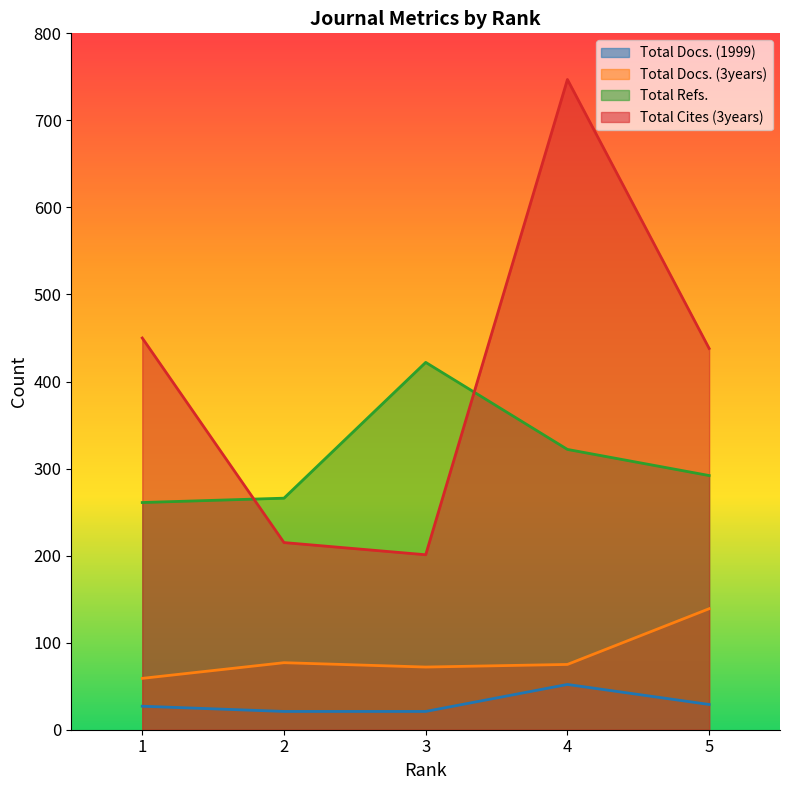

True or false: Total Docs. (3years) has more than 2 points higher than both neighbors.

False